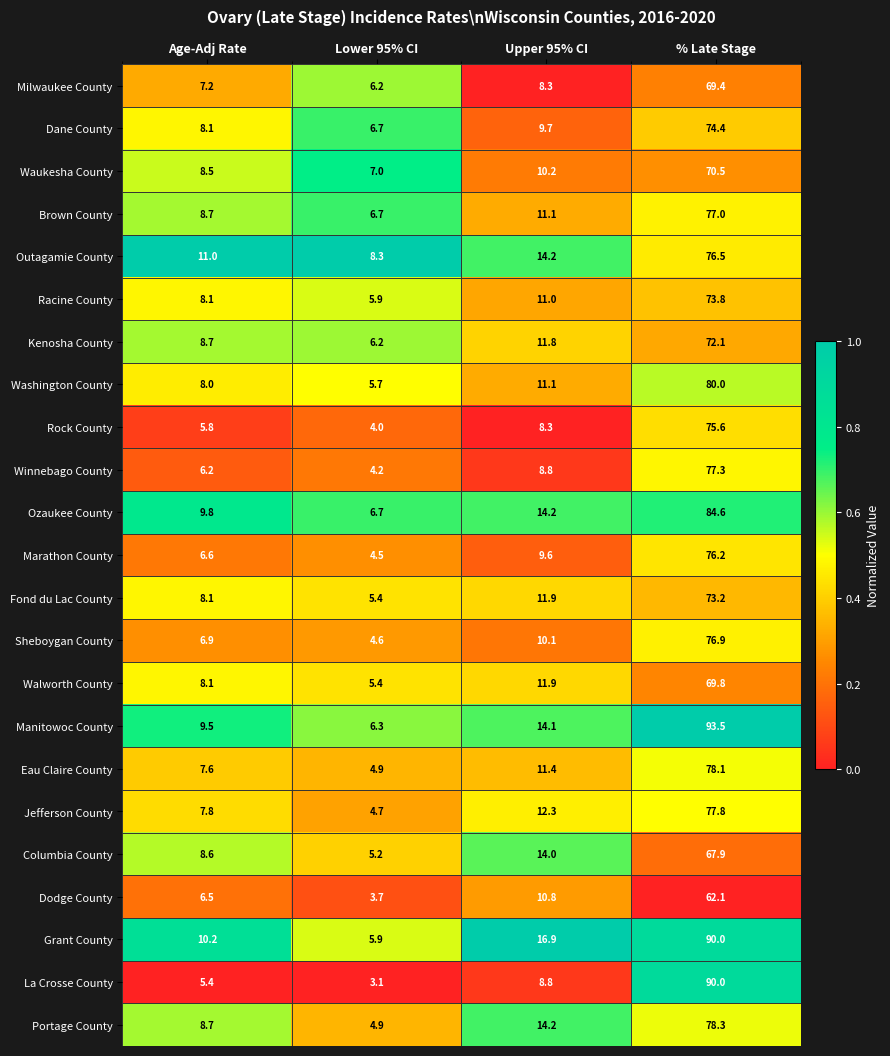

What is the difference between the maximum and second lowest values in the Washington County series?

72.0